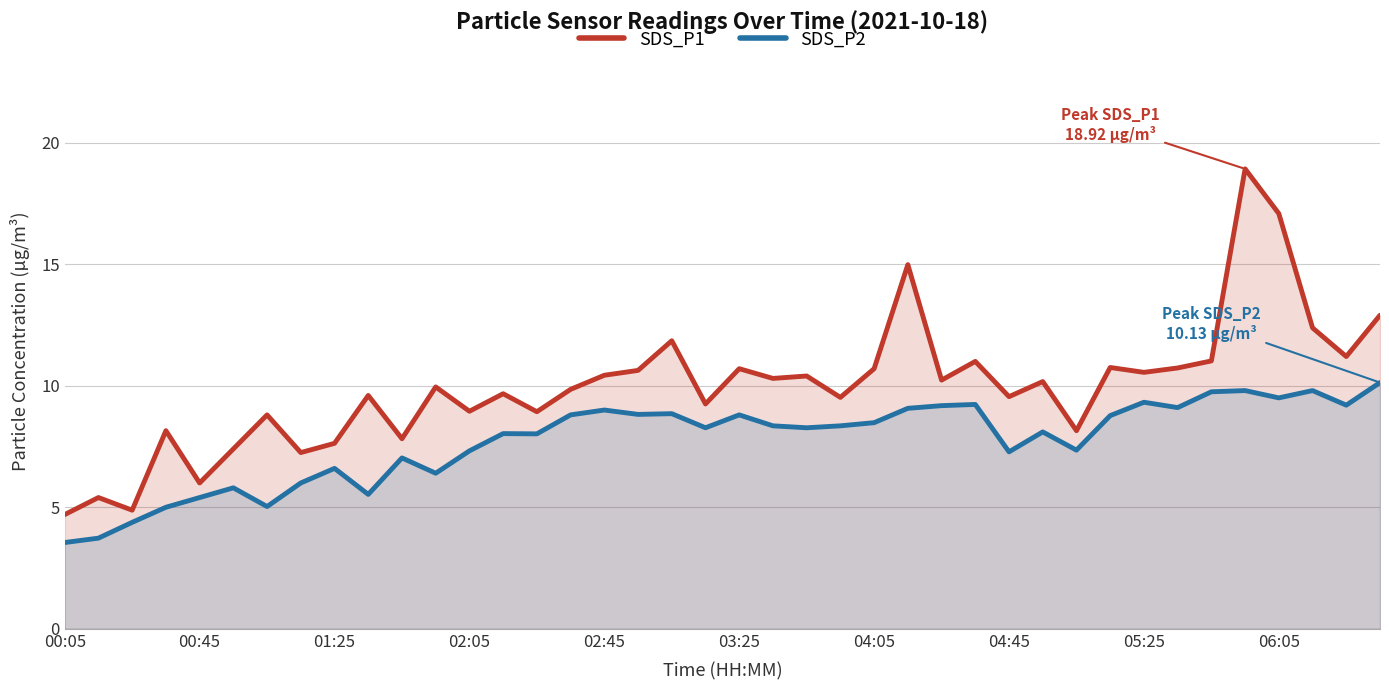

True or false: SDS_P2 and SDS_P1 intersect in this chart.

False